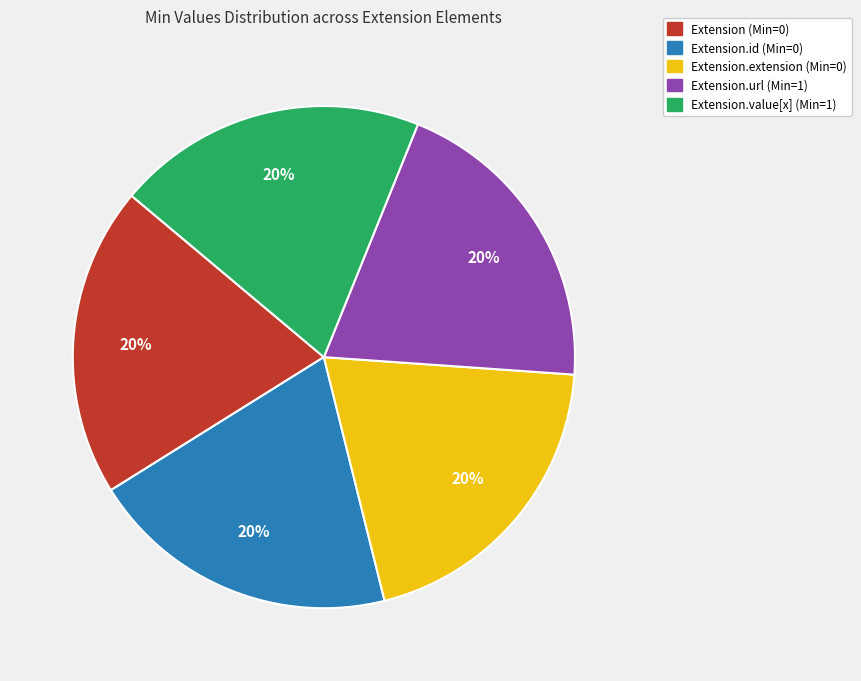

Does any single category account for the majority?

No